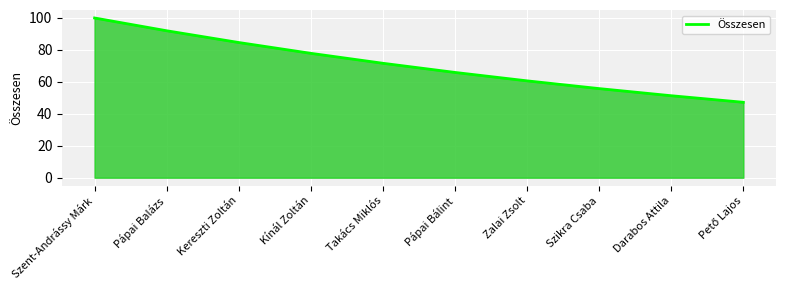

What is the maximum value shown in the chart?

100.0